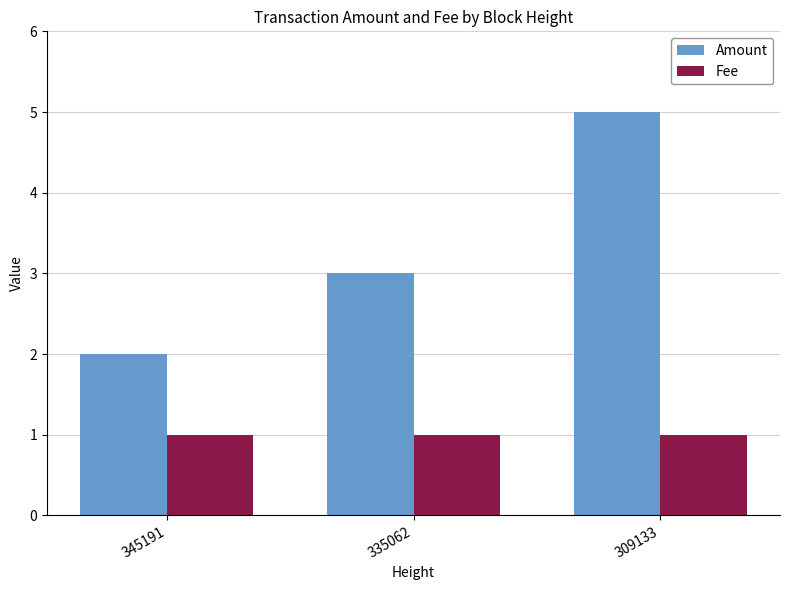

Where is Amount nearest to the value 3?

335062